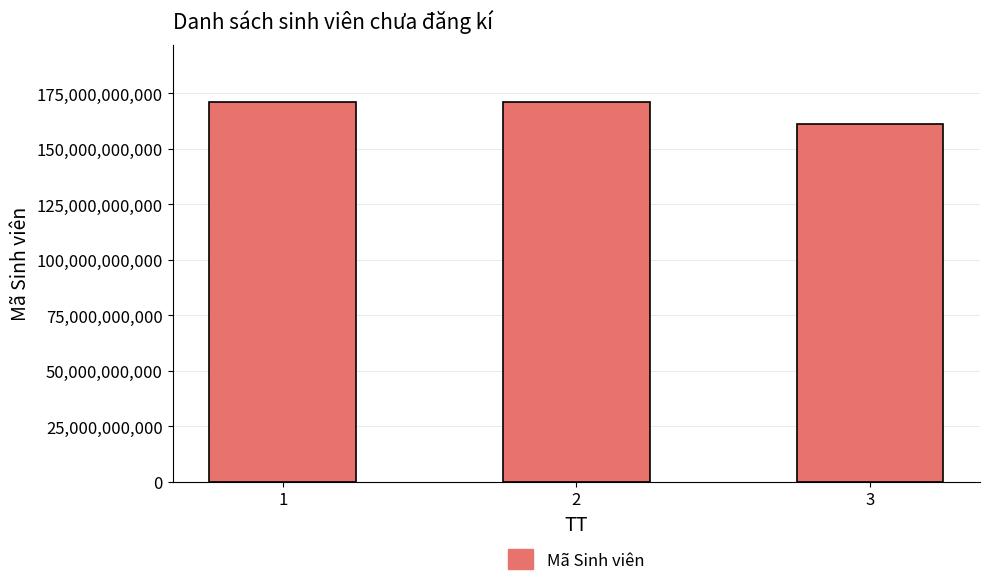

What is the change in value from 2 to 3?

-9999990423